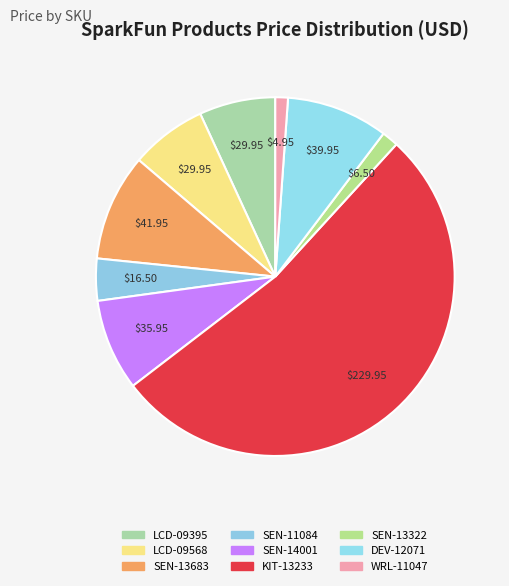

Which slice is the largest?

KIT-13233